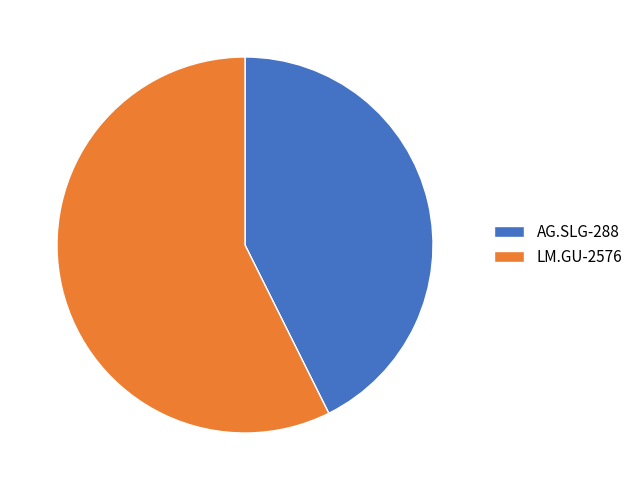

Between LM.GU-2576 and AG.SLG-288, which is larger?

LM.GU-2576